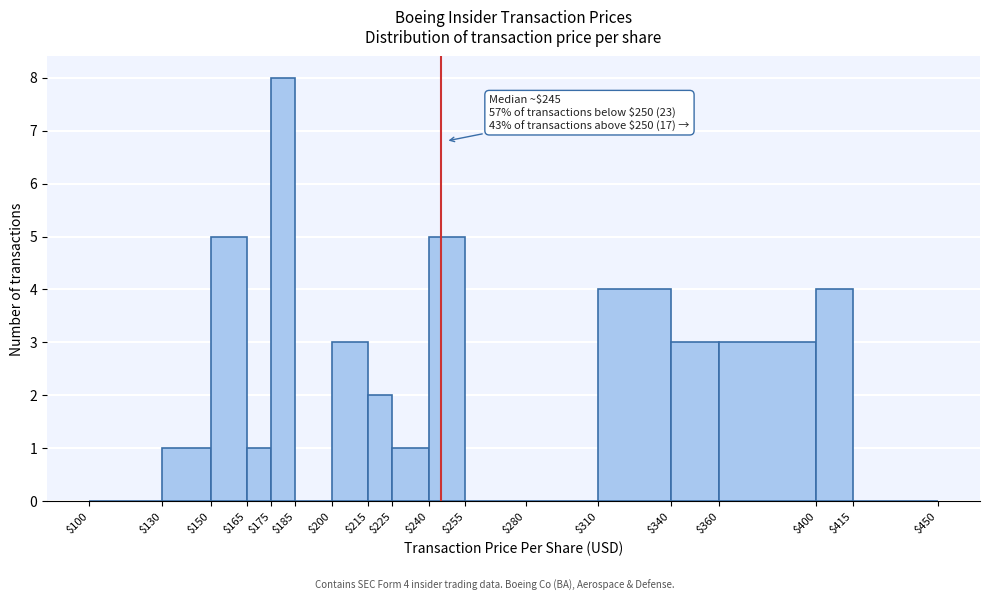

Which range on the x-axis has the tallest bar?

$175 to $185